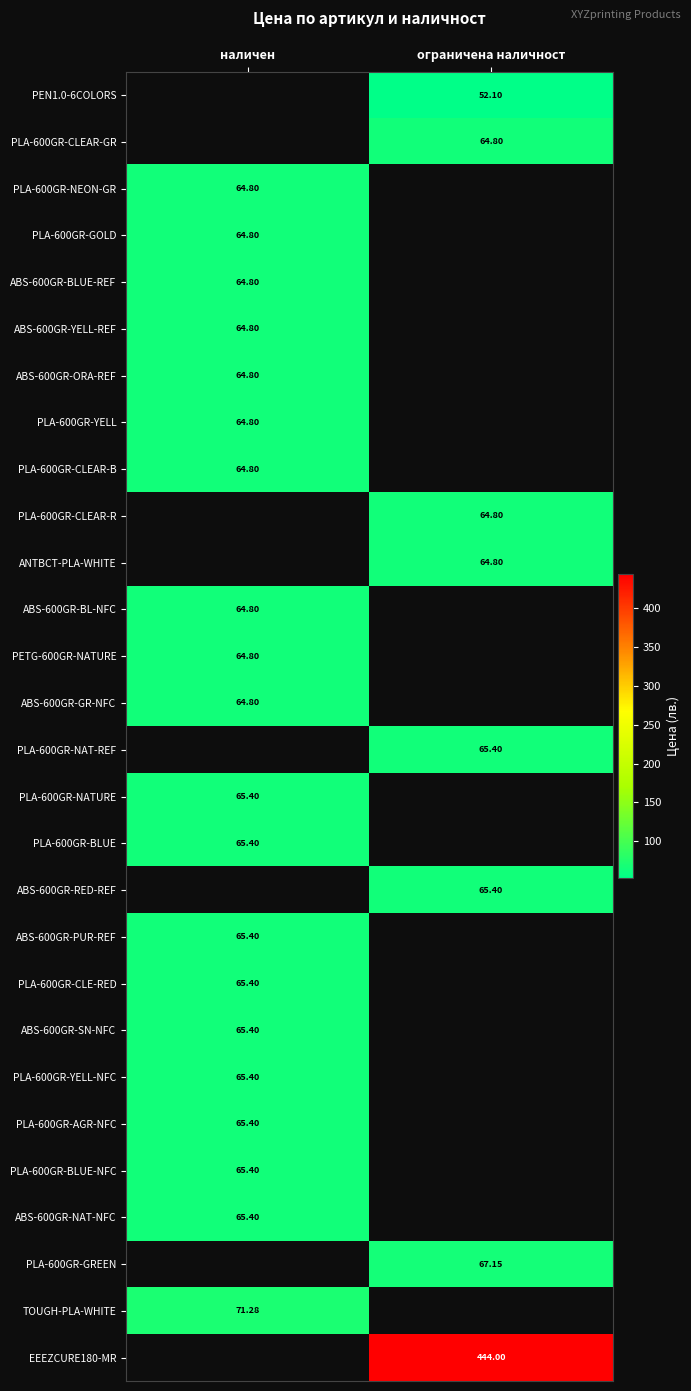

How many categories are shown in the chart?

2